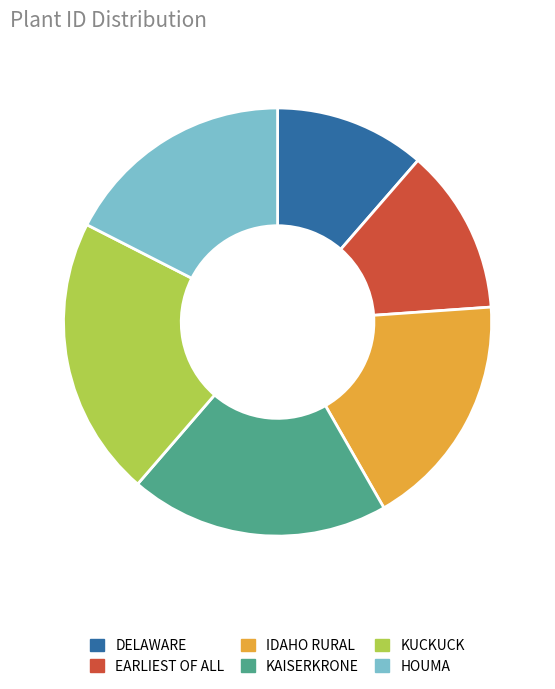

Does any single category account for the majority?

No